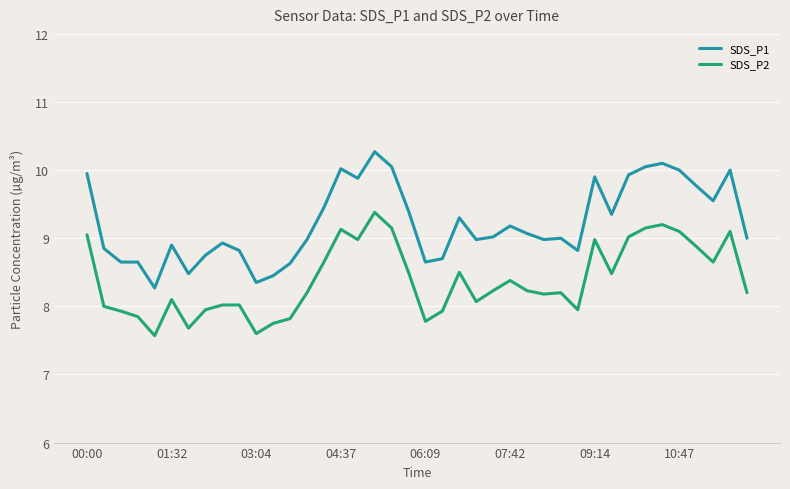

Rank the series by their maximum value, from lowest to highest.

SDS_P2, SDS_P1